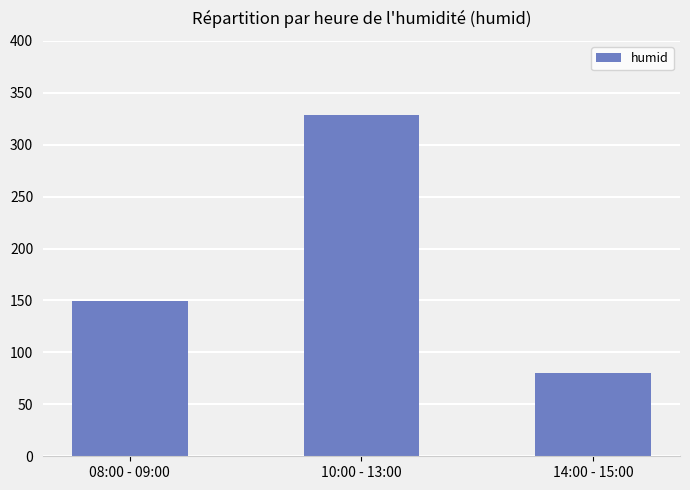

How many data points are less than 149?

1